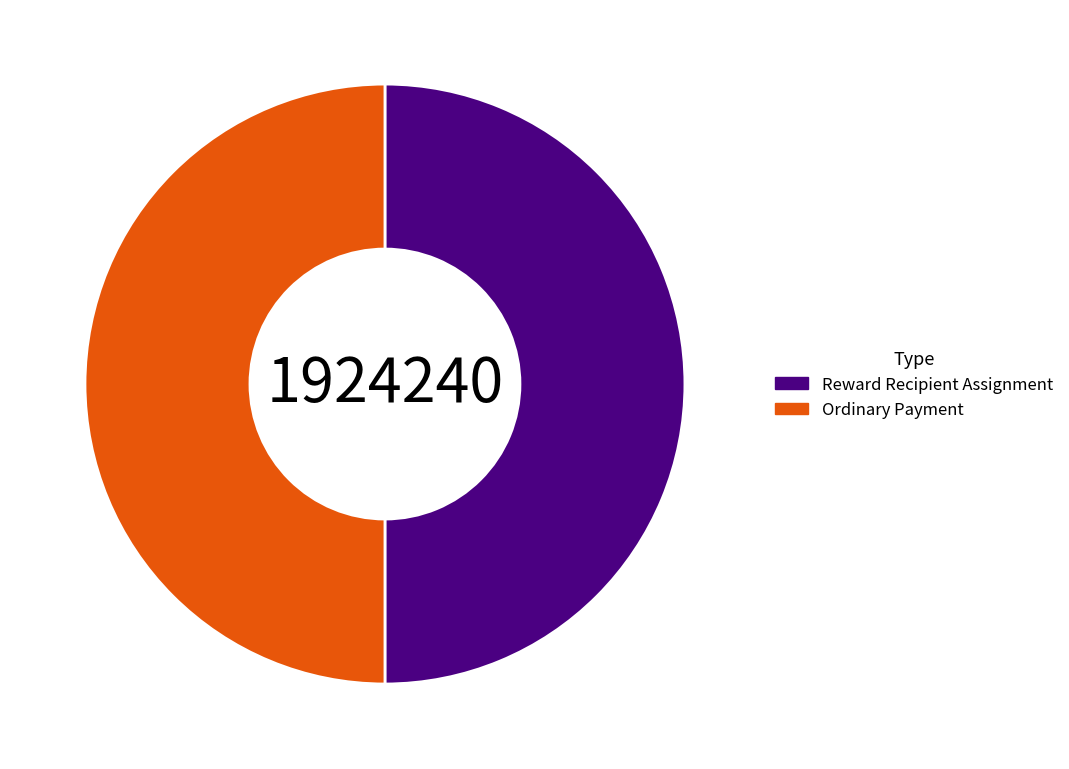

Is the sum of Ordinary Payment and Reward Recipient Assignment greater than half?

Yes